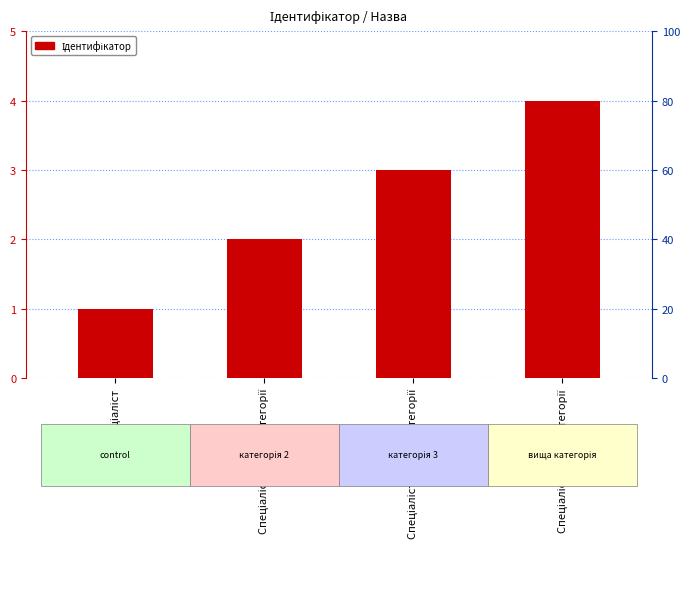

At which label does the data first exceed 3?

Спеціаліст вищої категорії